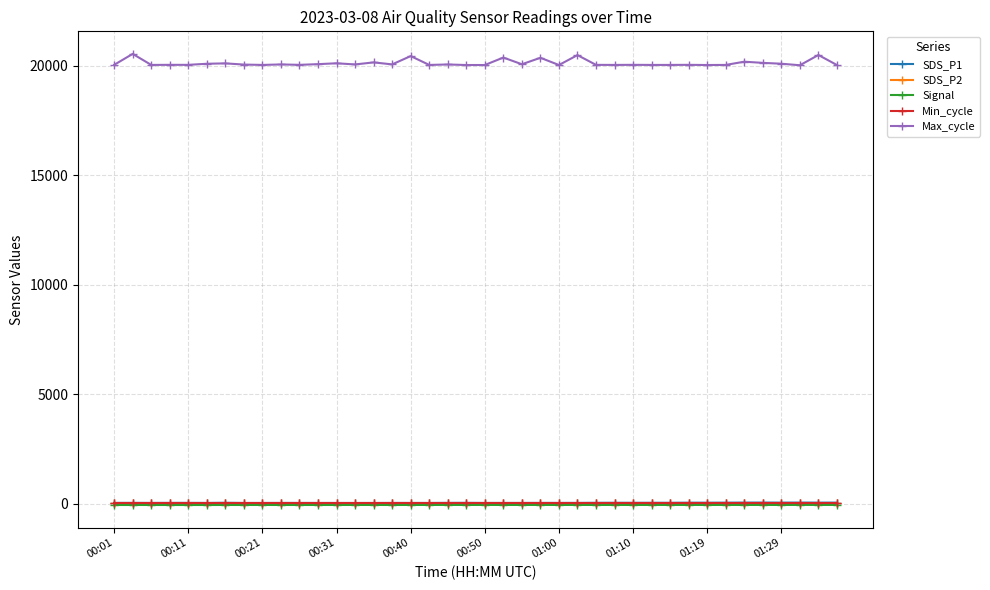

Which series has the widest spread of values?

Max_cycle